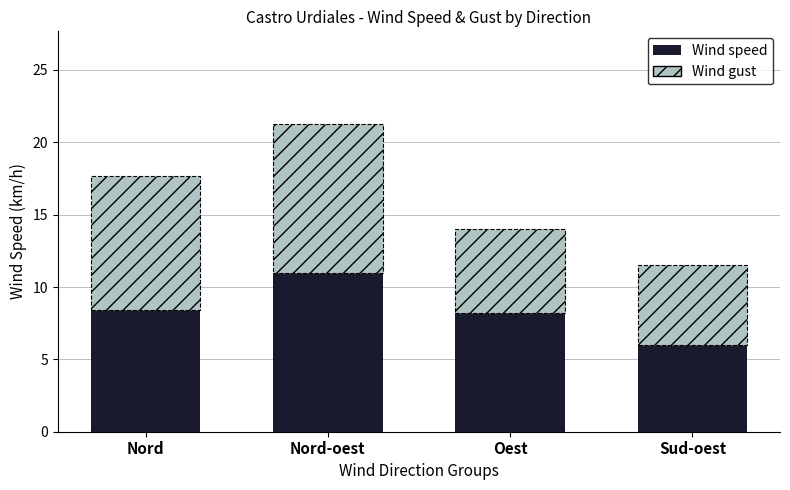

At which category is the sum across all series the highest?

Nord-oest